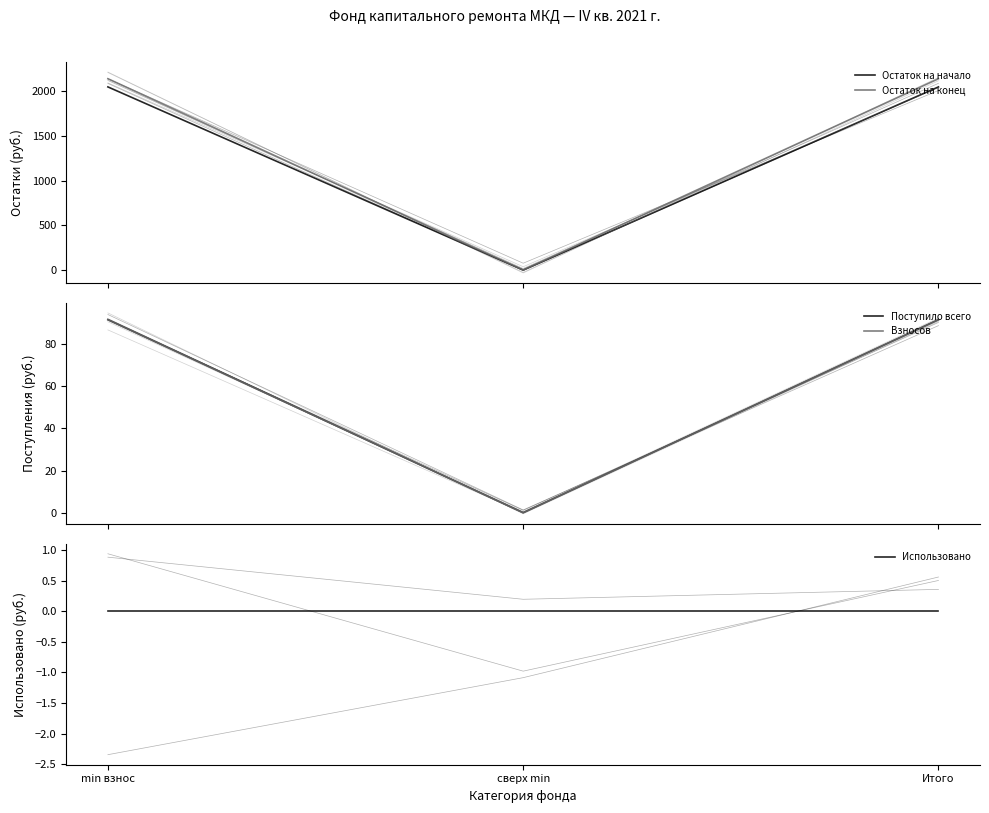

Rank the categories by Поступило всего value from highest to lowest.

min взнос, Итого, сверх min